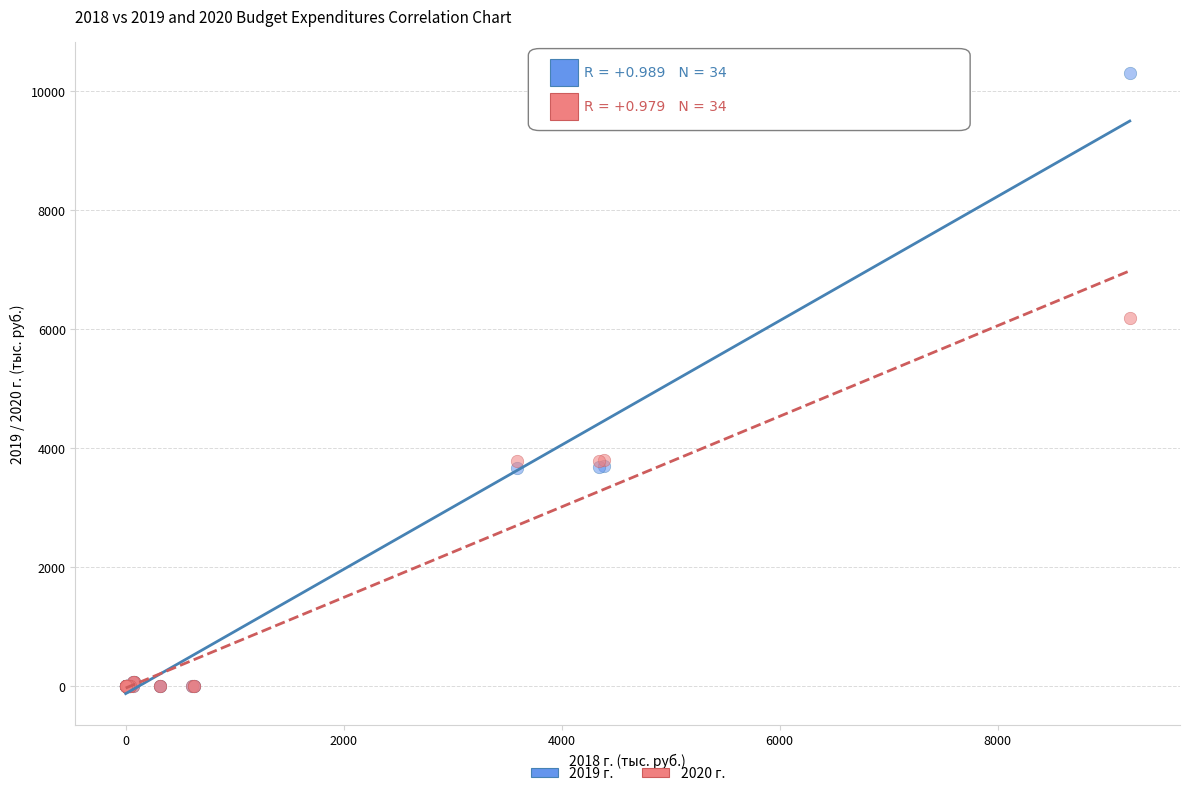

Which series contains the highest Y value?

2019 г.